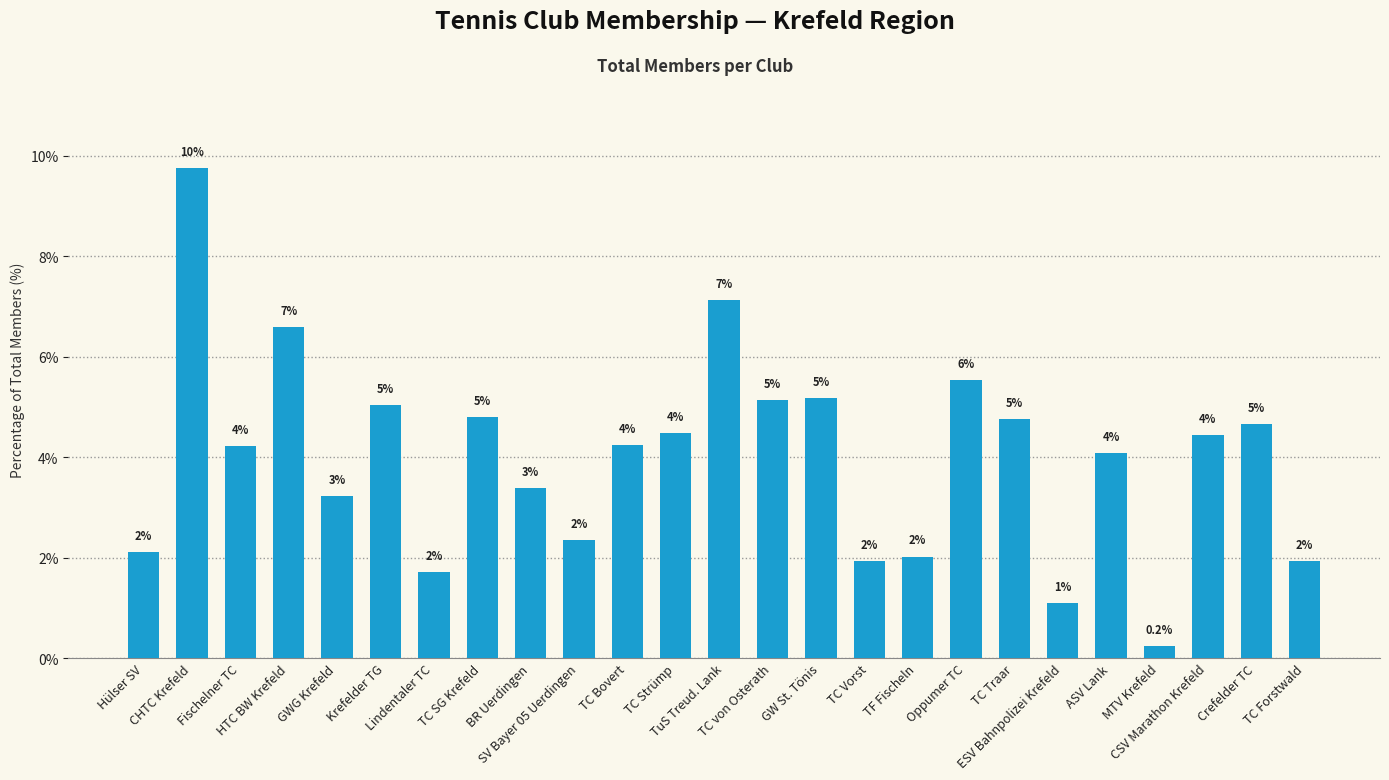

What is the label of the 10th bar from the right?

TC Vorst